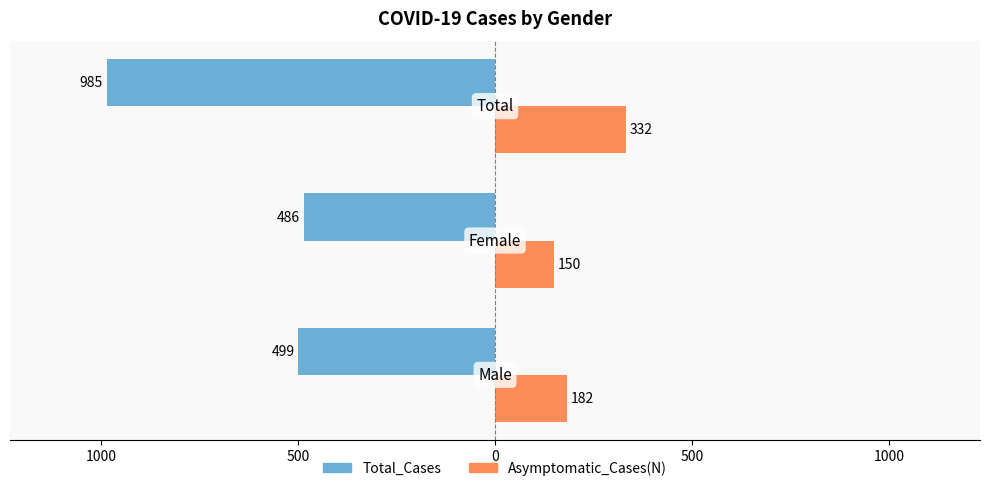

What are all the series names shown in the legend?

Total_Cases, Asymptomatic_Cases(N)